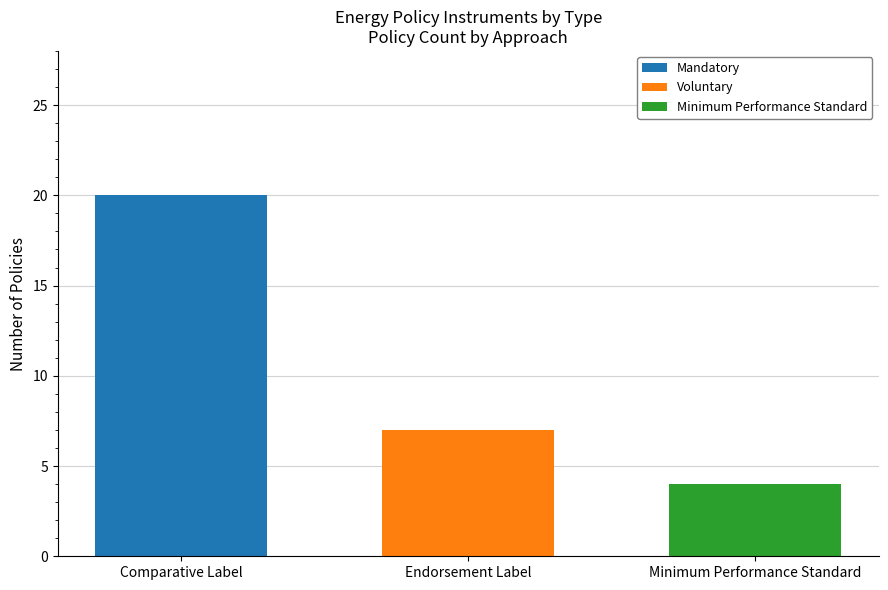

How many series are shown in this chart?

3